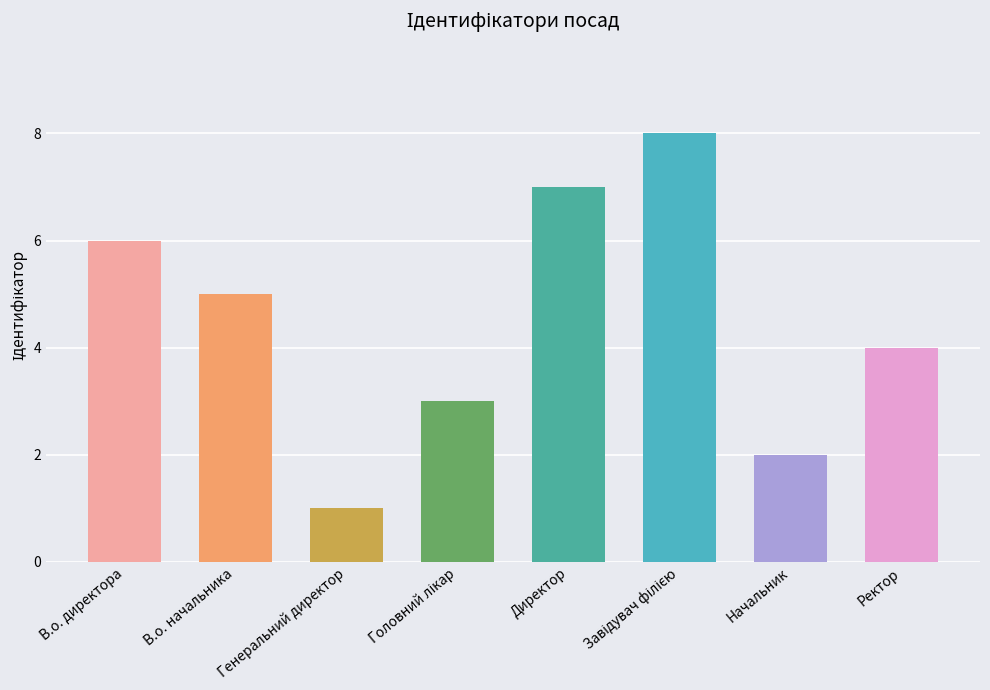

What is the approximate value at В.о. директора?

6